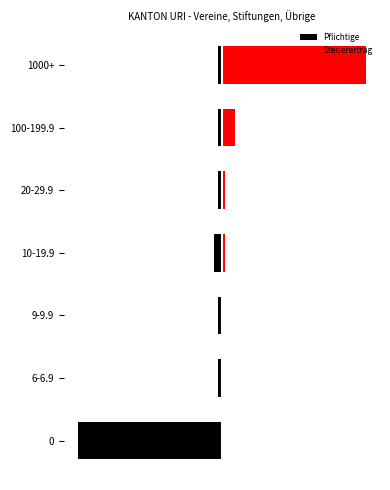

What are all the series names shown in the legend?

Pflichtige, Steuerertrag